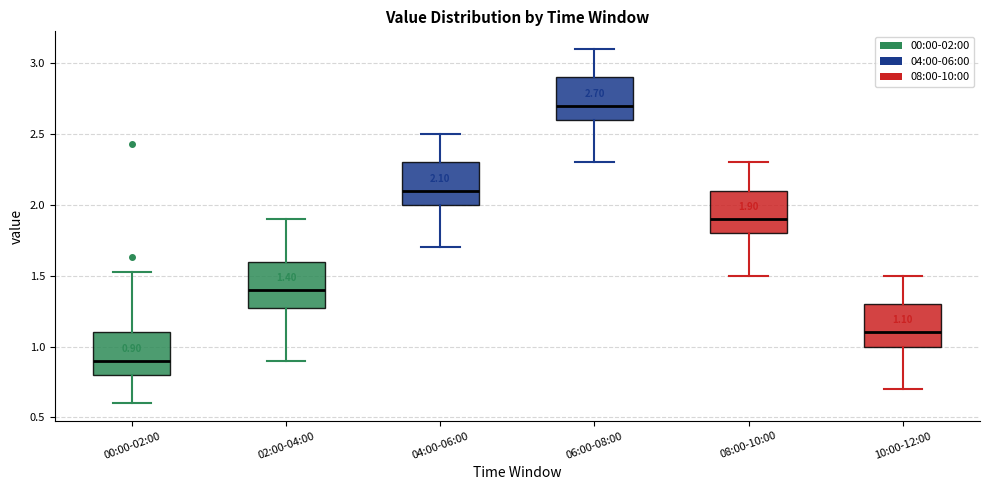

Which box's median line is the highest?

06:00-08:00